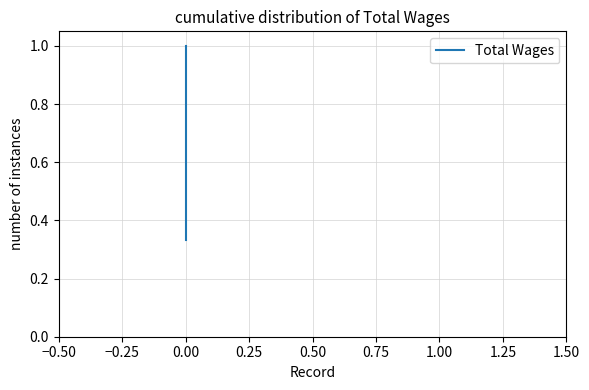

The value at 0.00 is 0.3. True or false?

False